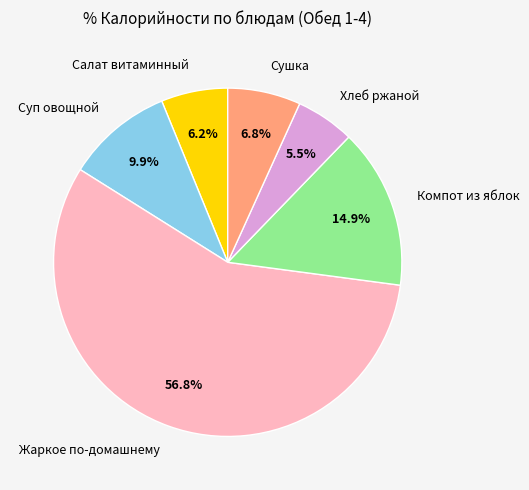

True or false: Компот из яблок accounts for 21% of the total.

False